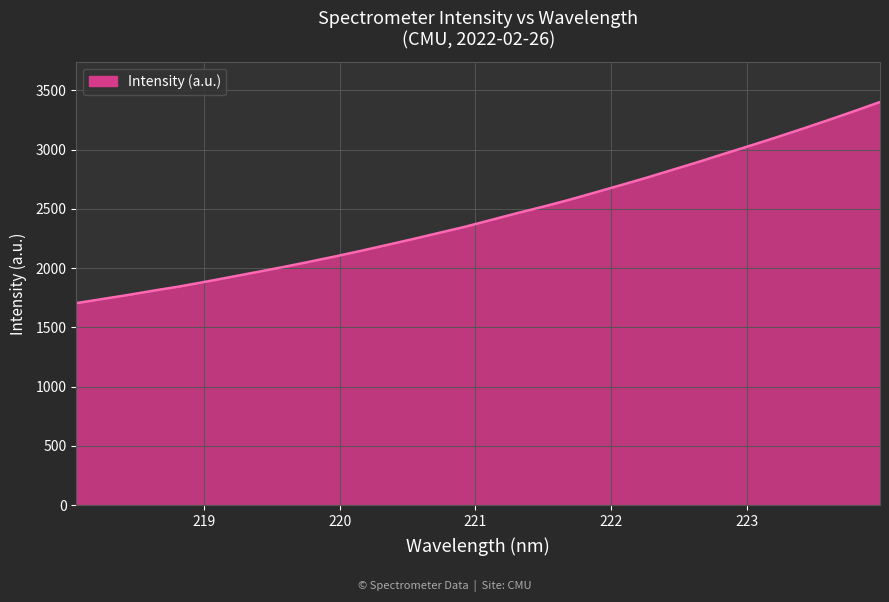

What is the difference between the maximum and minimum values?

1696.6